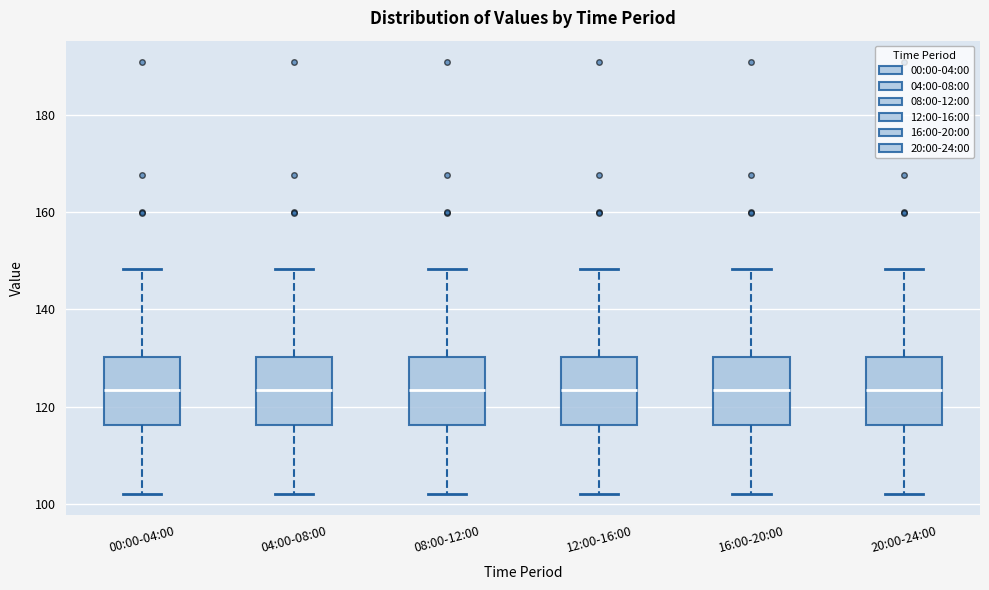

Reading left to right, read every box against the y-axis: the position of its median line, the range the box covers, and the ends of its whiskers. The values are not printed on the chart, so give them approximately, as read against the axis.

00:00-04:00: median 124, box 116 to 130, whiskers 102 to 148
04:00-08:00: median 124, box 116 to 130, whiskers 102 to 148
08:00-12:00: median 124, box 116 to 130, whiskers 102 to 148
12:00-16:00: median 124, box 116 to 130, whiskers 102 to 148
16:00-20:00: median 124, box 116 to 130, whiskers 102 to 148
20:00-24:00: median 124, box 116 to 130, whiskers 102 to 148